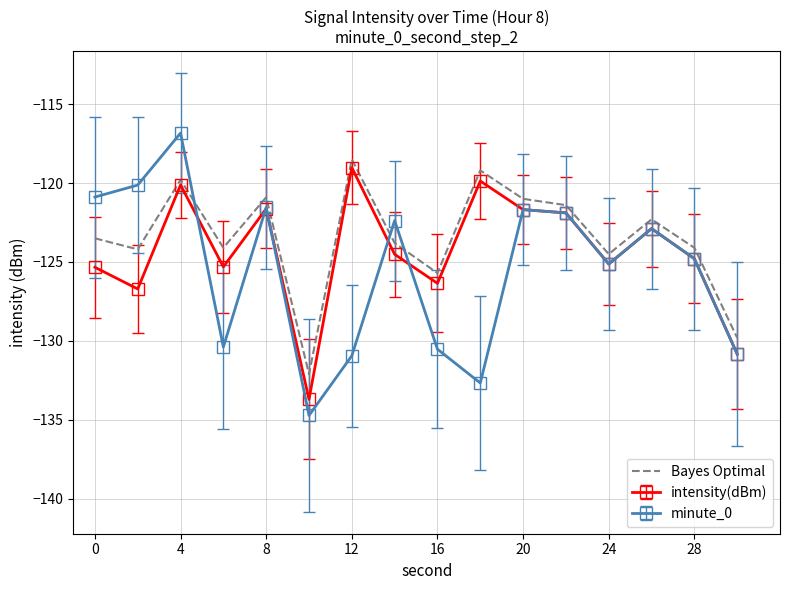

What is the maximum value for intensity(dBm)?

-119.0